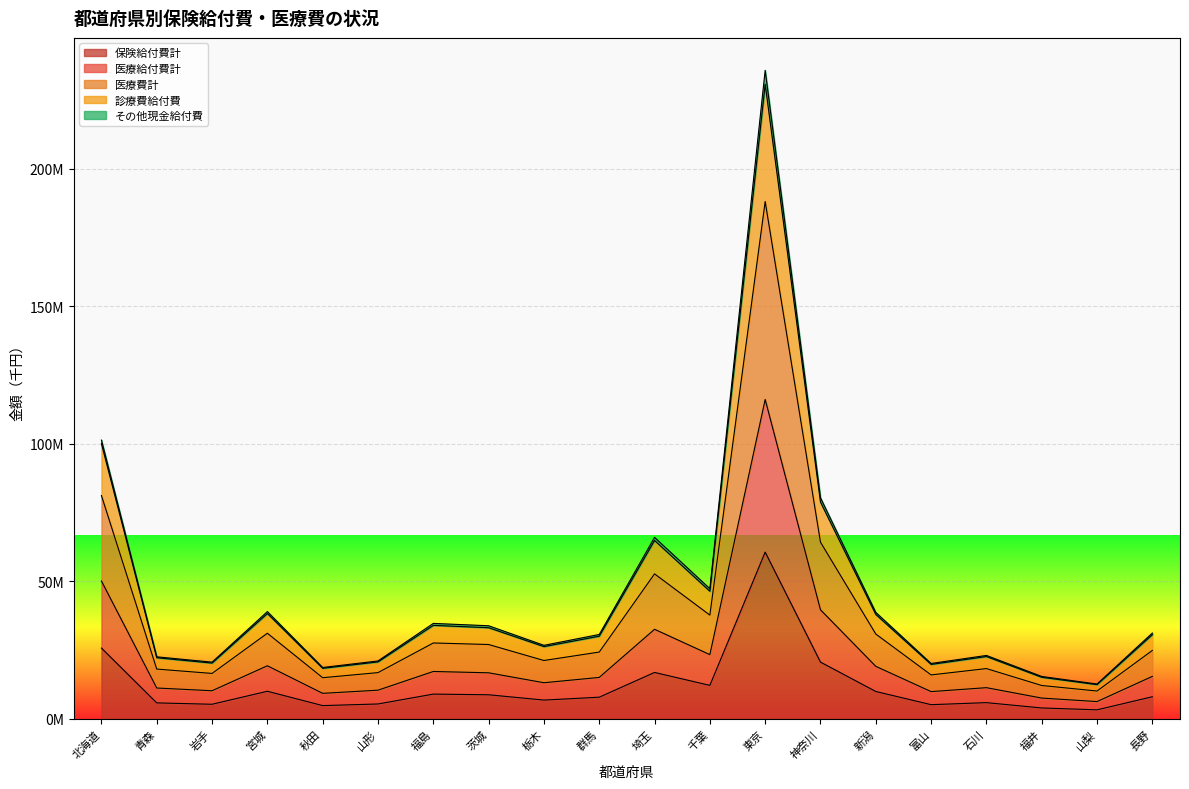

How many series are shown in this chart?

5